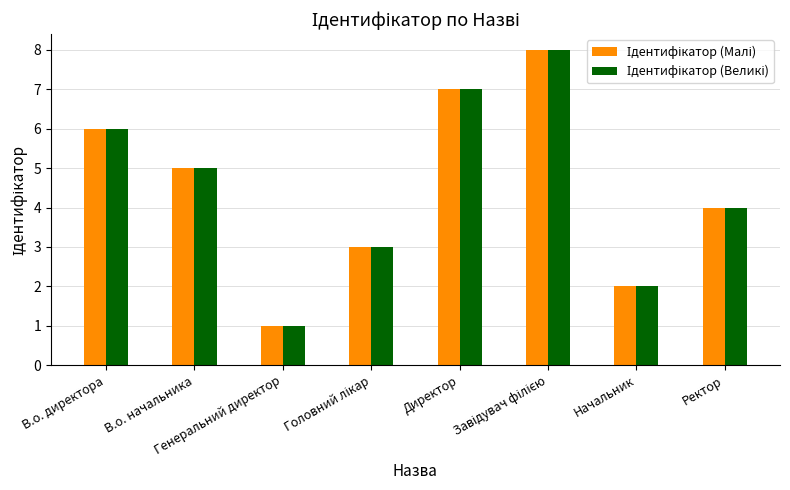

What is the greatest value displayed?

8